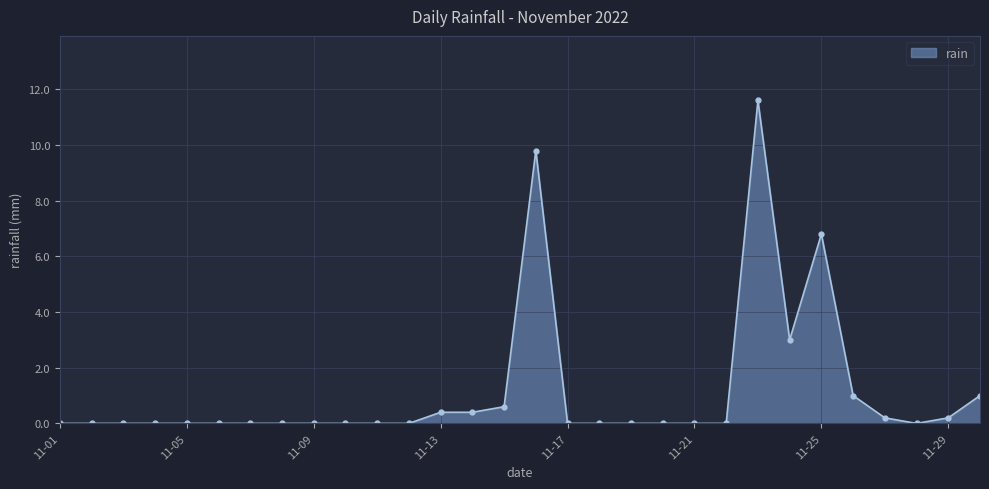

True or false: the data has more than 0 interior local peaks.

True